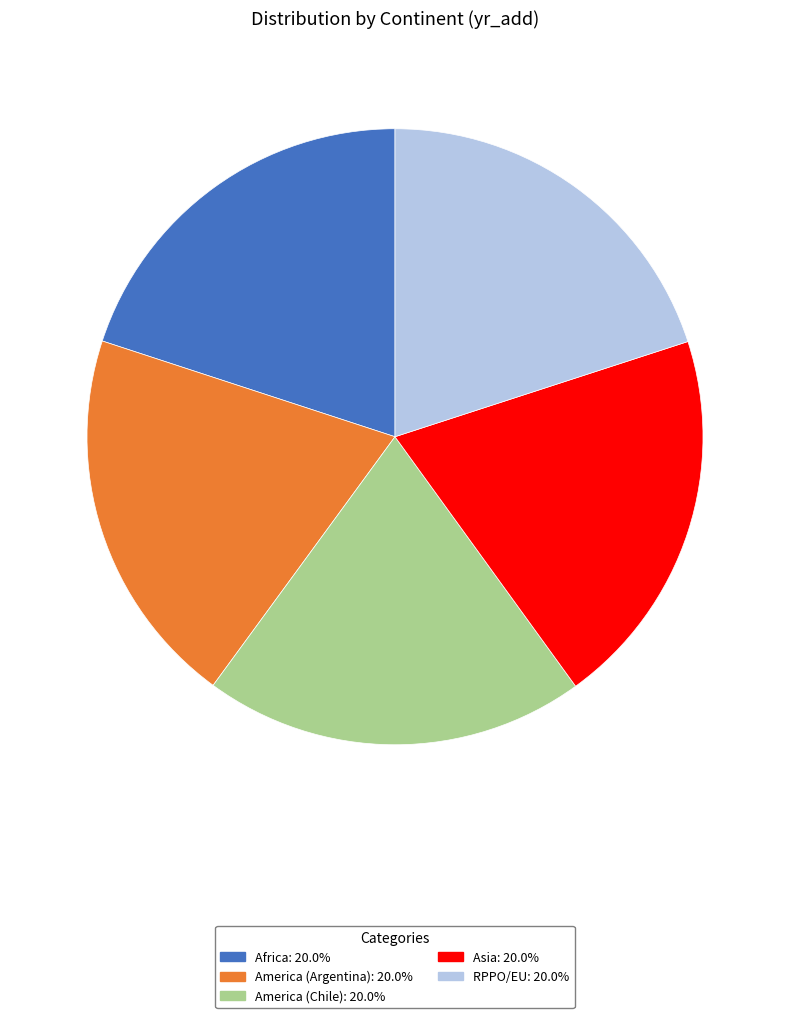

Does any single category account for the majority?

No